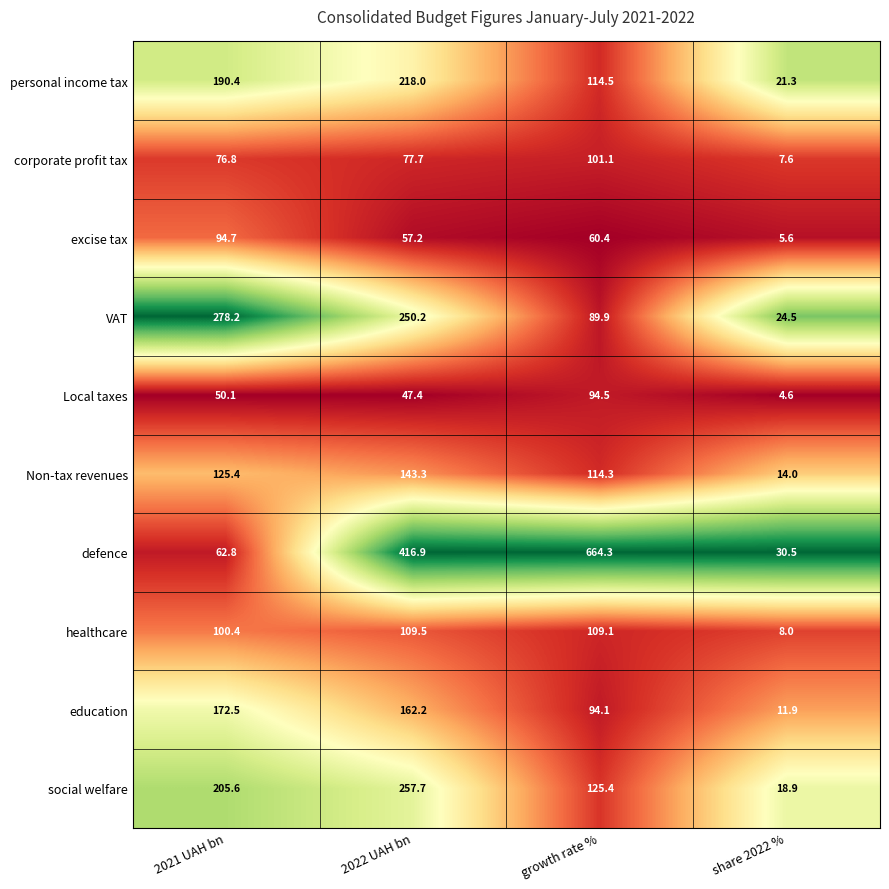

Is it true that defence equals 92.4 at 2021 UAH bn?

False